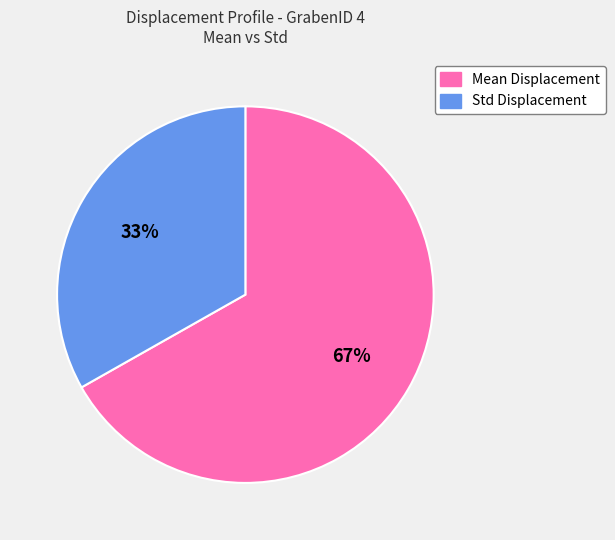

What is the majority slice?

Mean Displacement